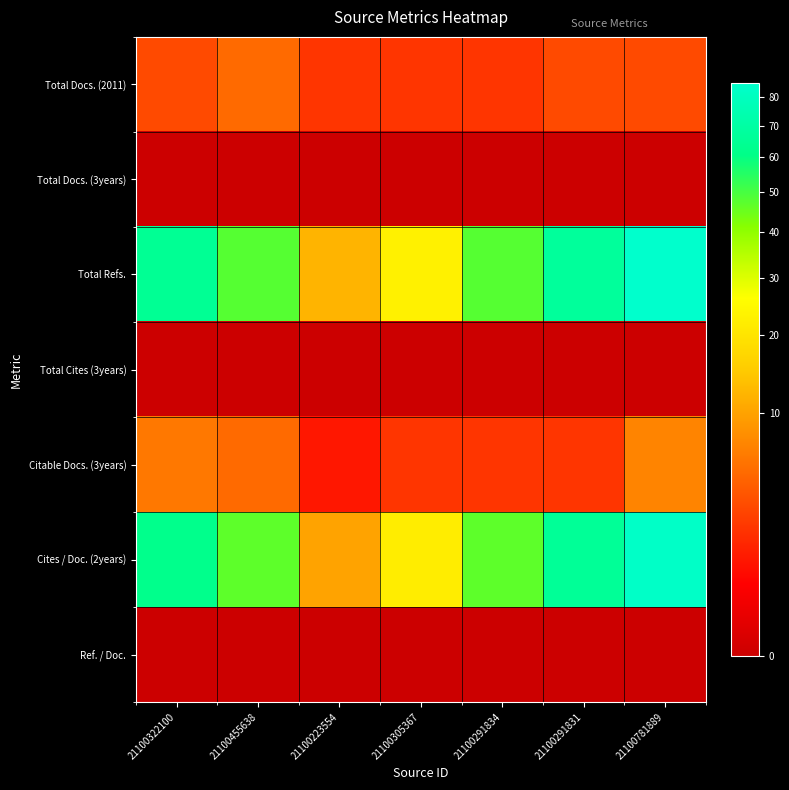

Which series changed the most between 21100223554 and 21100291834?

Cites / Doc. (2years)